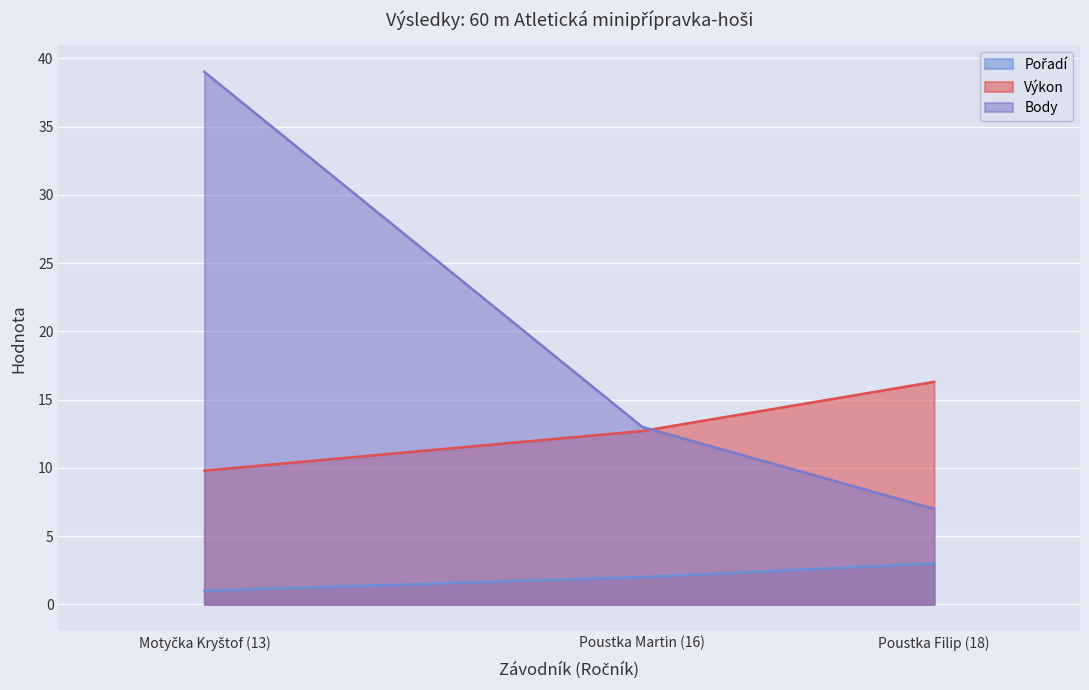

Which category has the lowest value across all series?

Motyčka Kryštof (13)